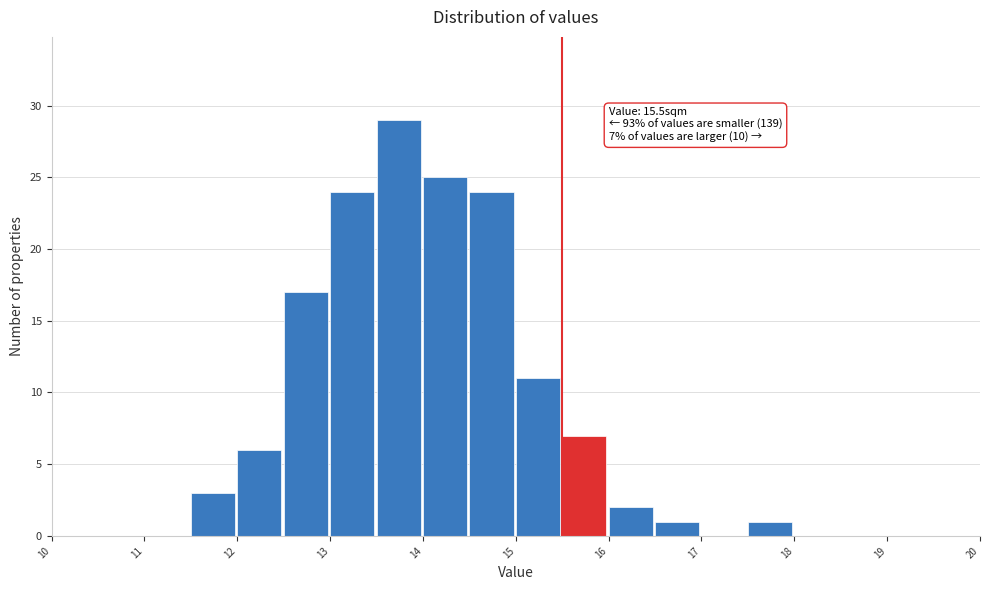

Which range on the x-axis has the tallest bar?

13.5 to 14.0